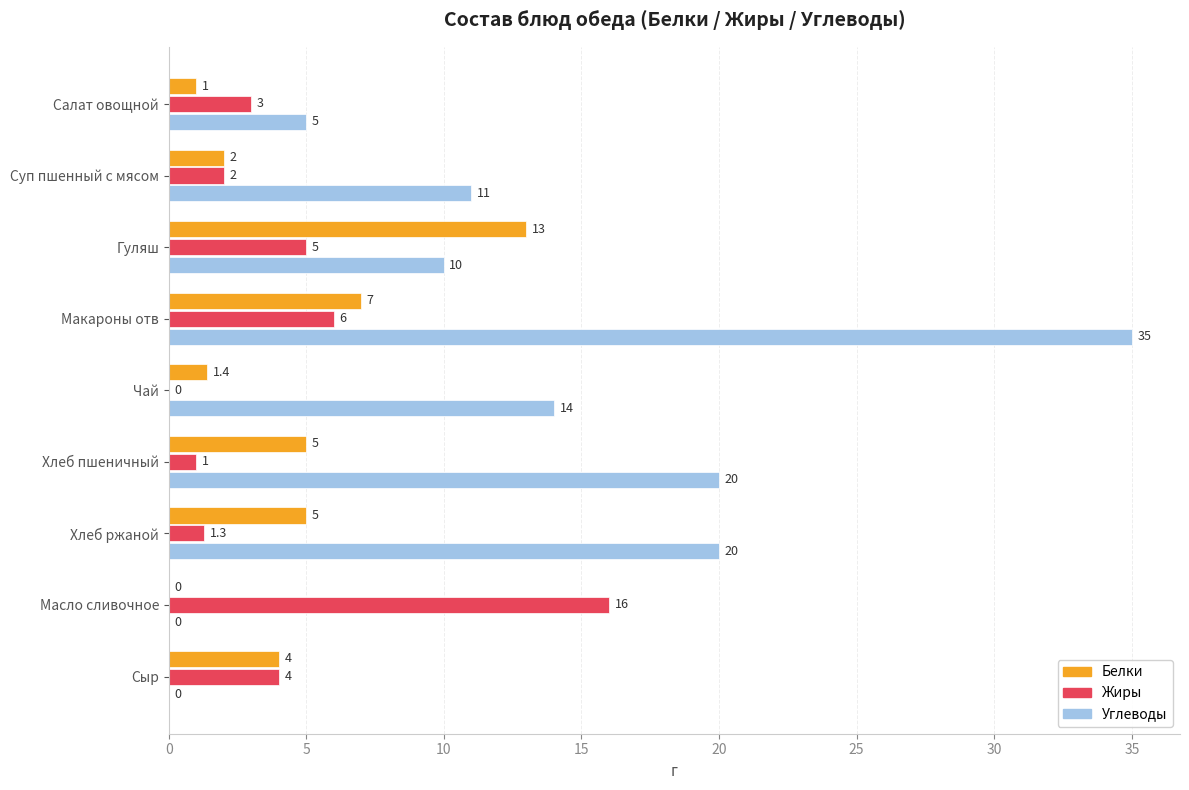

How many Углеводы values are between 5 and 20?

6